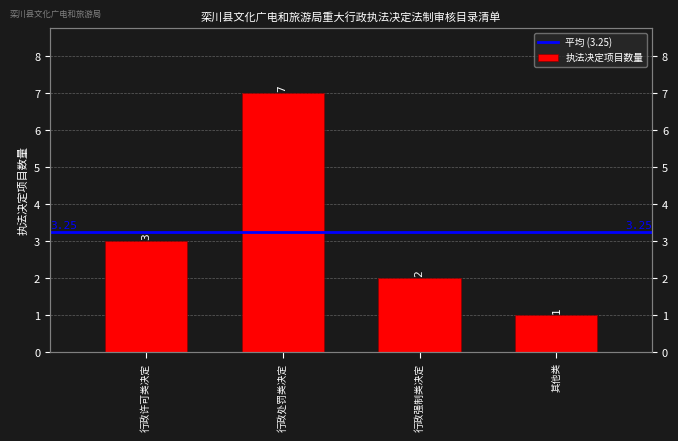

Between 其他类 and 行政强制类决定, which is larger?

行政强制类决定